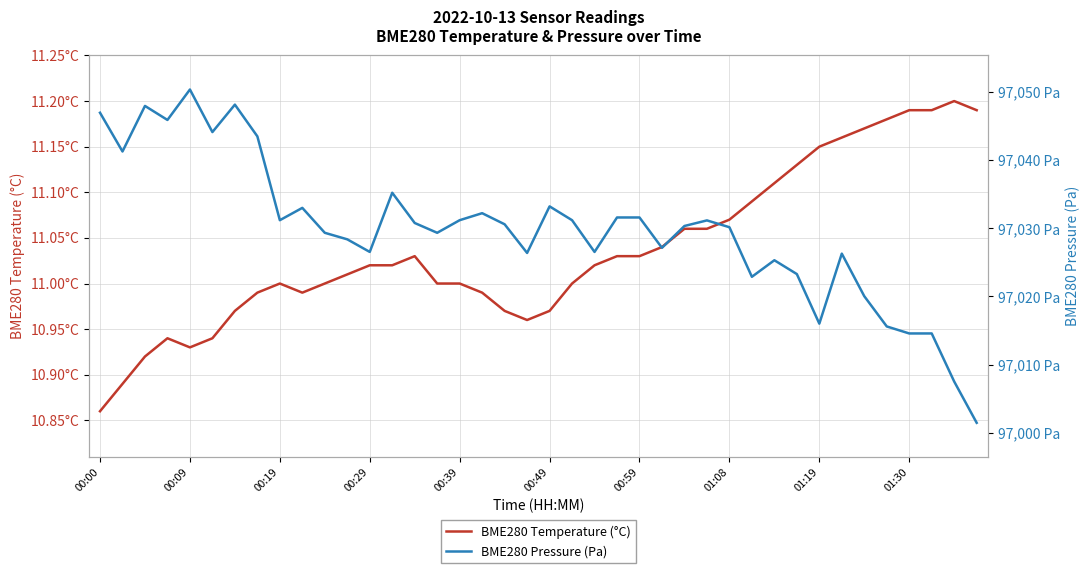

What is the difference between the highest and lowest values at 29?

97011.8